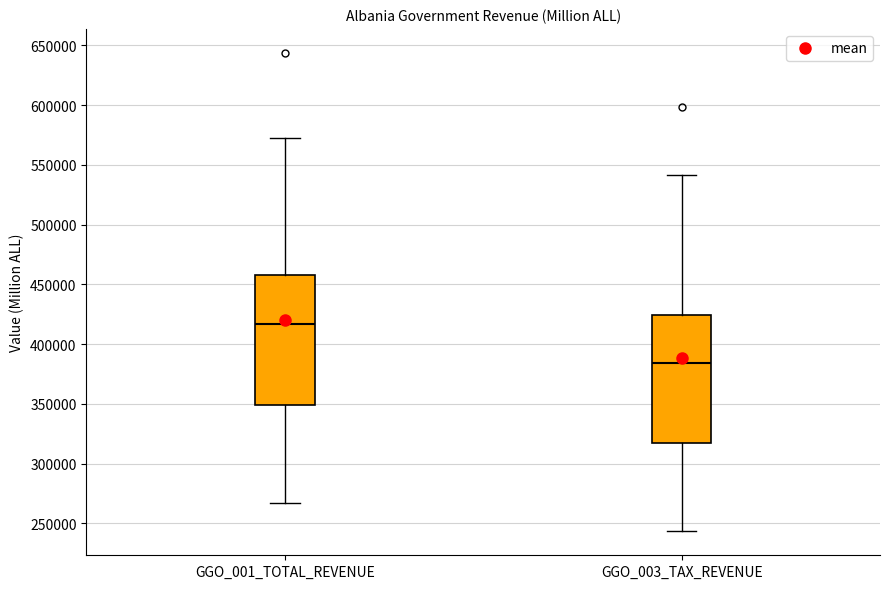

Which box's median line is the lowest?

GGO_003_TAX_REVENUE